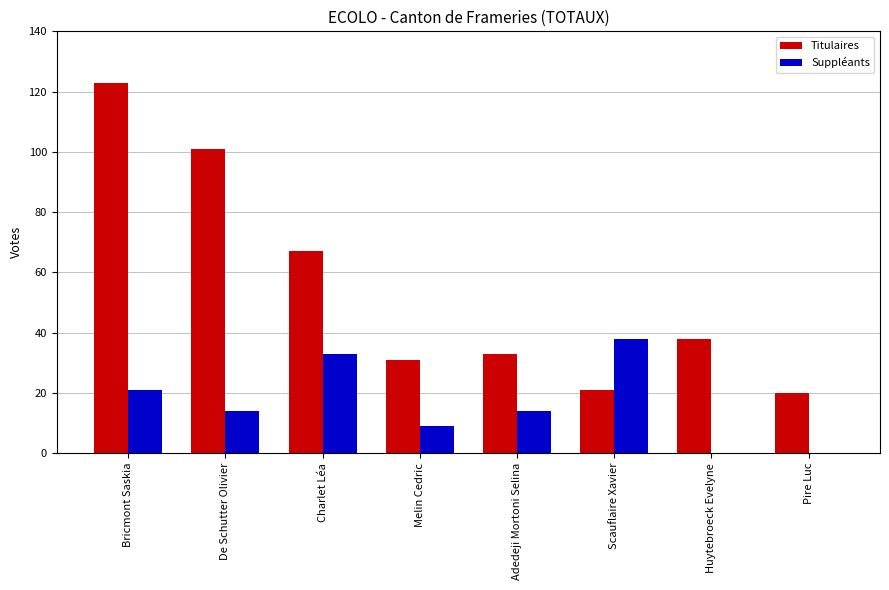

What value does the Titulaires series have at Scauflaire Xavier?

21